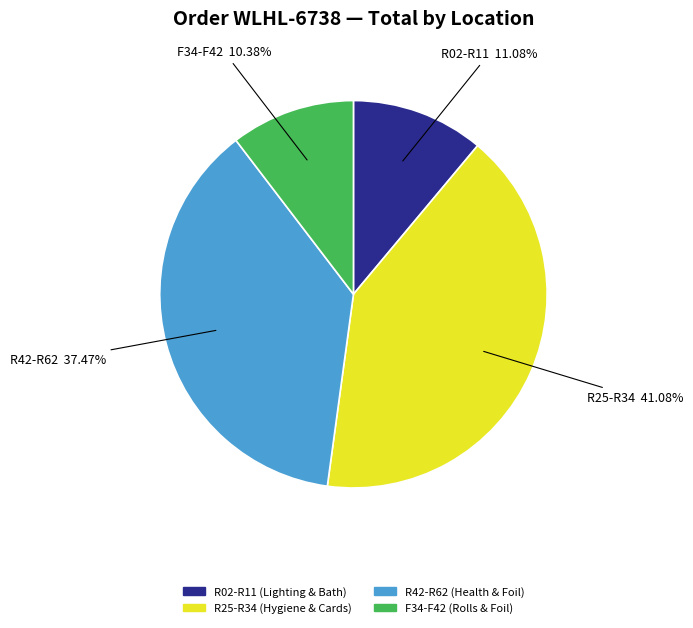

Is there any slice that represents more than half of the pie?

No